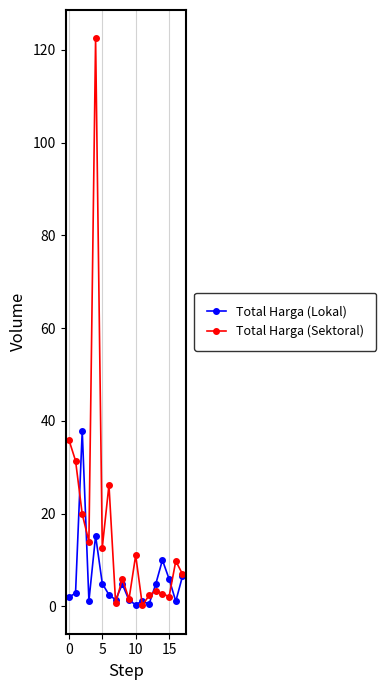

Rank the series by their average value, from highest to lowest.

Total Harga (Sektoral), Total Harga (Lokal)